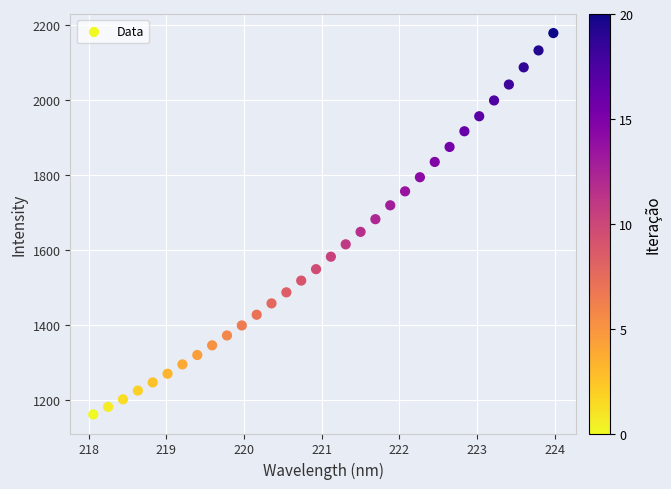

What is the range of Y values (max minus min)?

1015.3